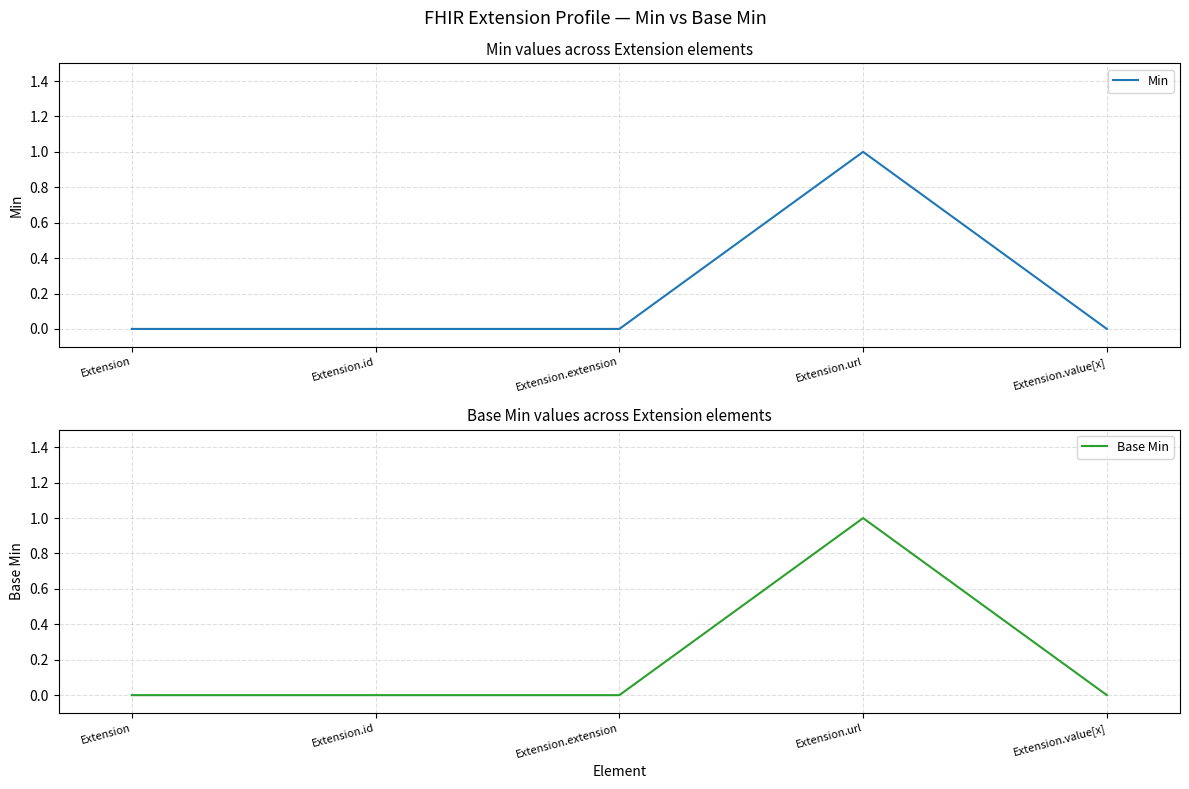

At how many categories does at least one series exceed 0?

1